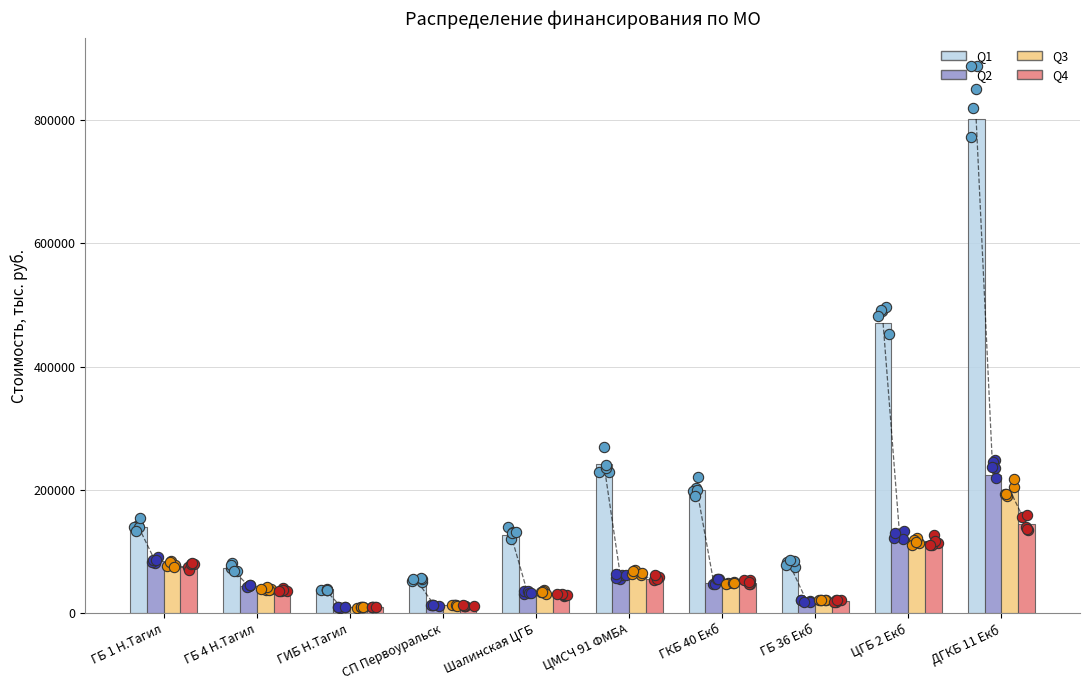

Which series reaches the minimum Y coordinate?

Q2